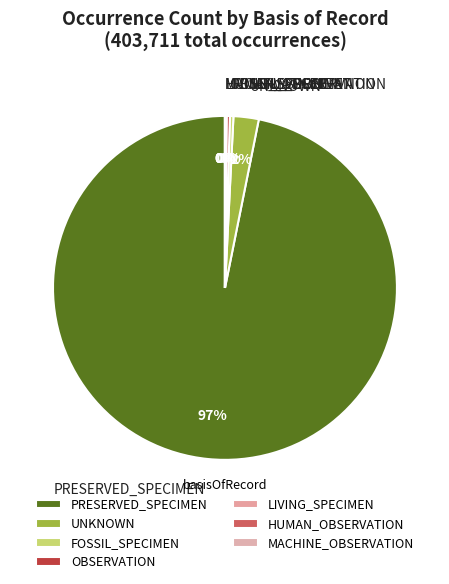

The UNKNOWN slice represents 14% of the pie. True or false?

False